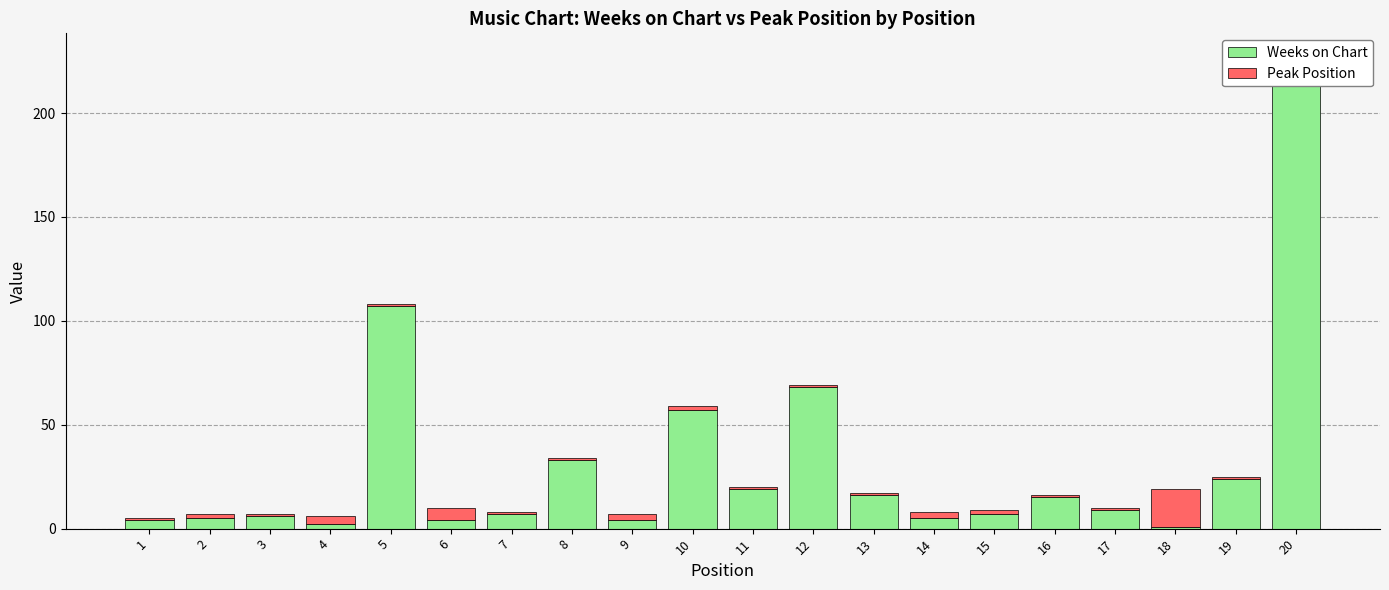

The value of Weeks on Chart at 12 is 68. True or false?

True